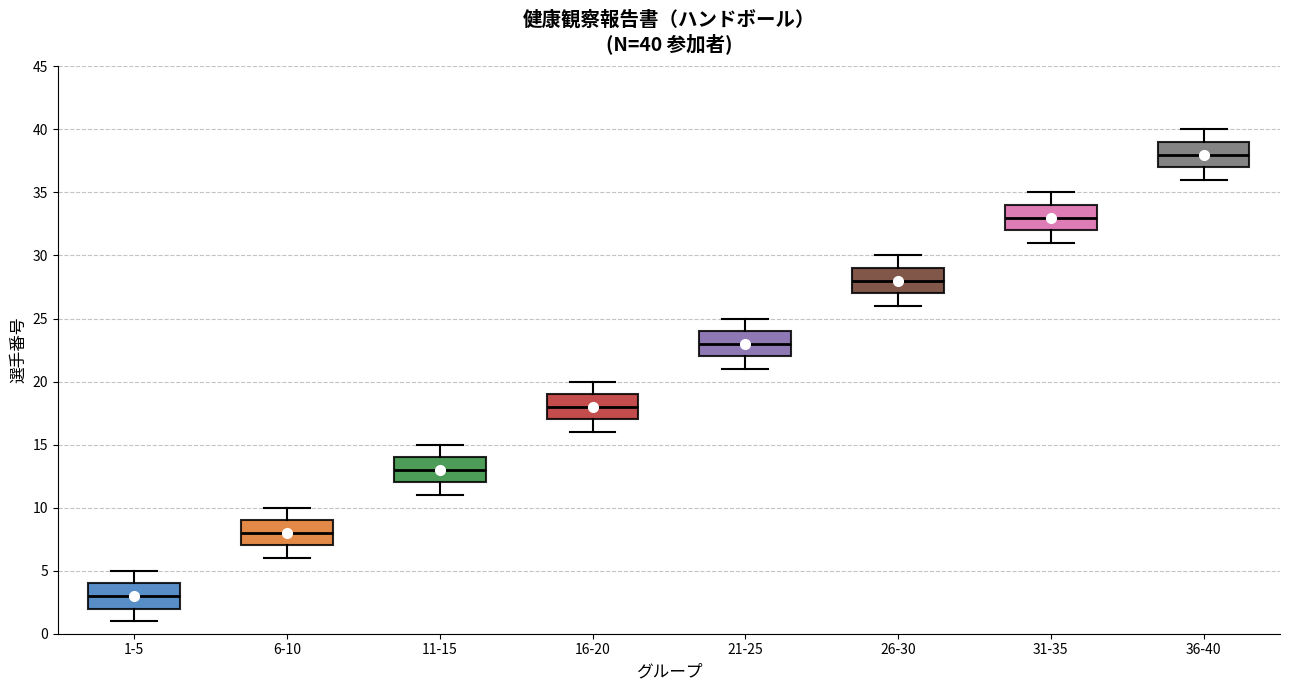

Which box has the lowest median line?

1-5